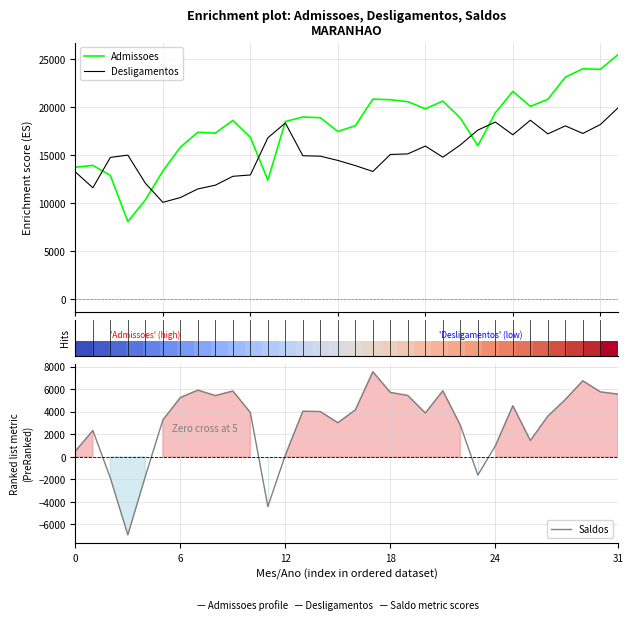

What is the minimum value for Desligamentos?

10105